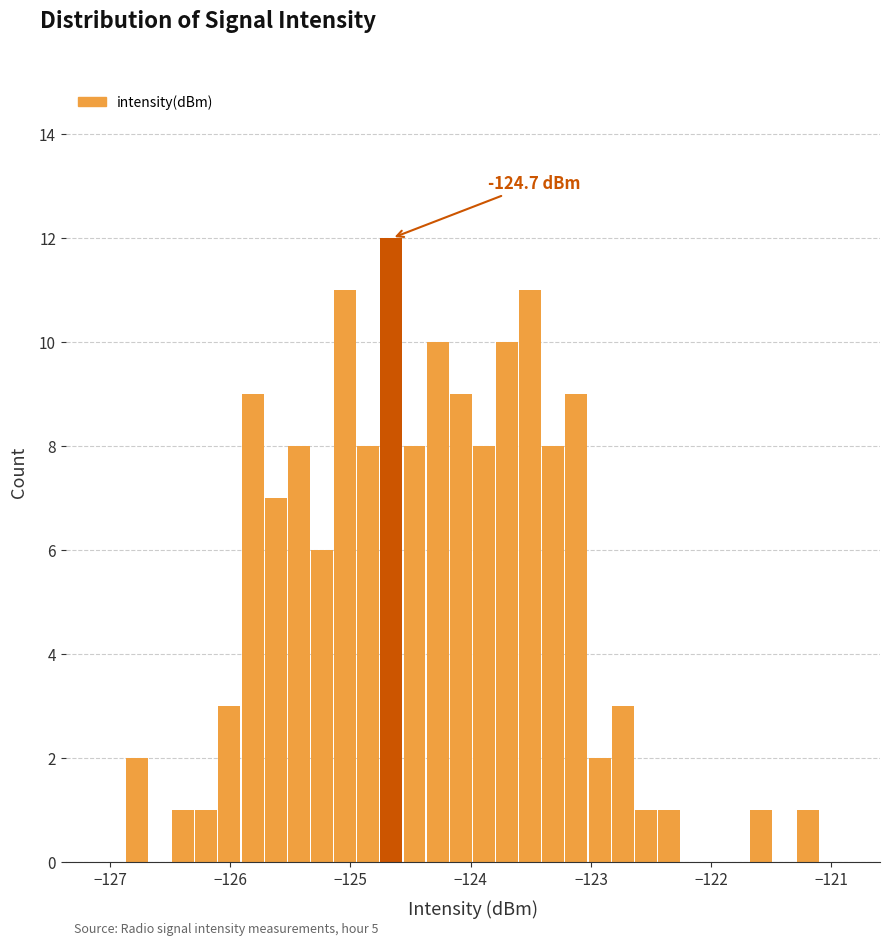

Read against the x-axis, roughly where is the centre of the tallest bar?

-124.7